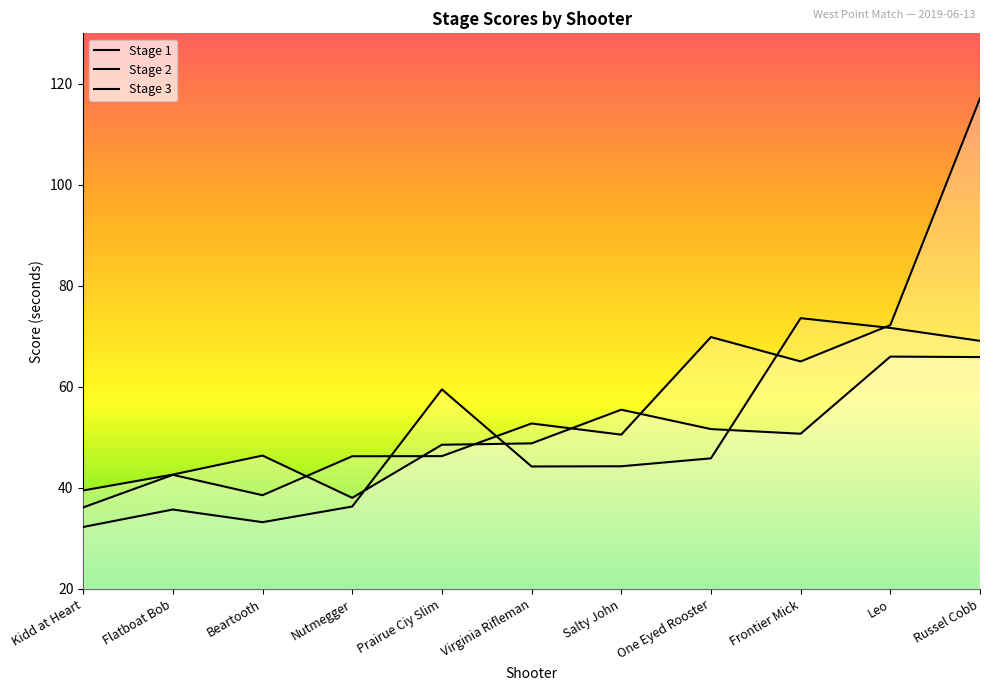

Is the value of Stage 2 at Nutmegger greater than the value of Stage 1 at Beartooth?

Yes